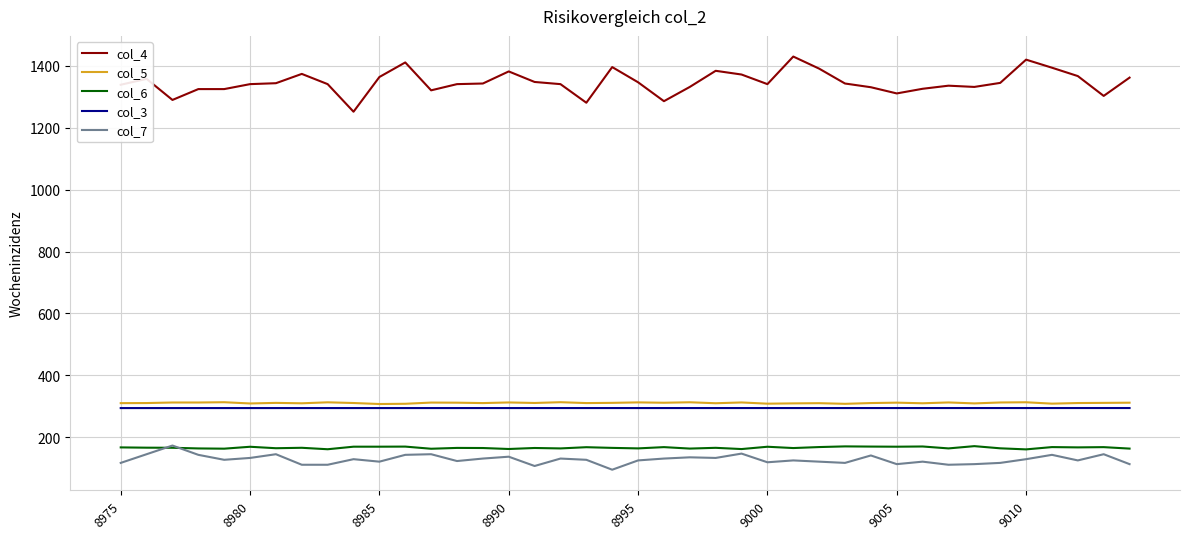

Which series has the largest total across all categories?

col_4